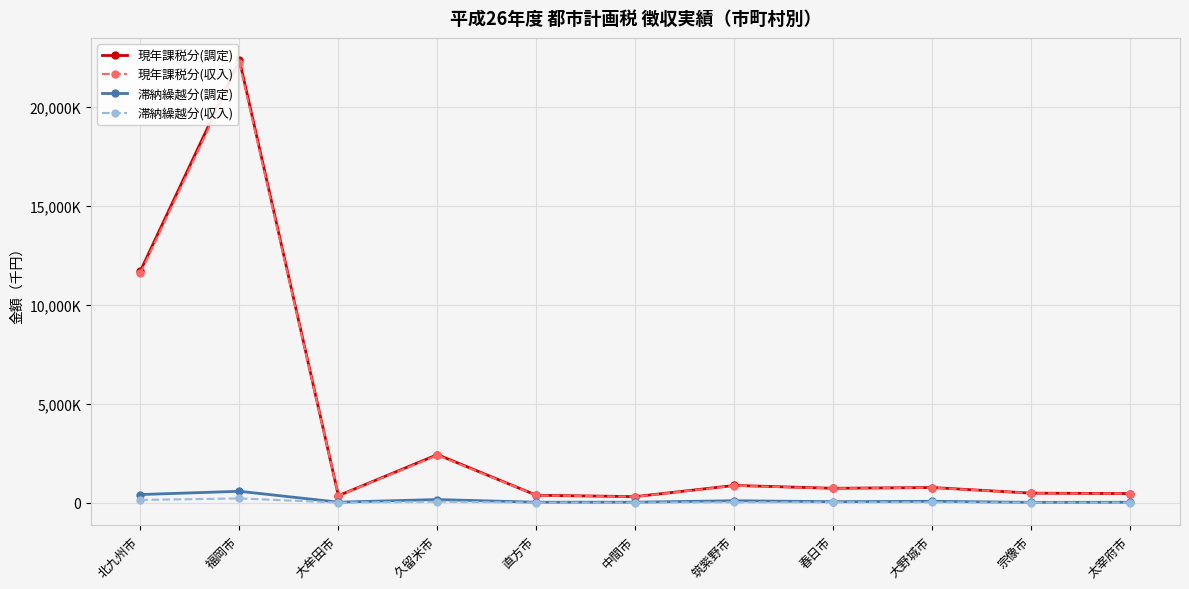

What are all the series names shown in the legend?

現年課税分(調定), 現年課税分(収入), 滞納繰越分(調定), 滞納繰越分(収入)